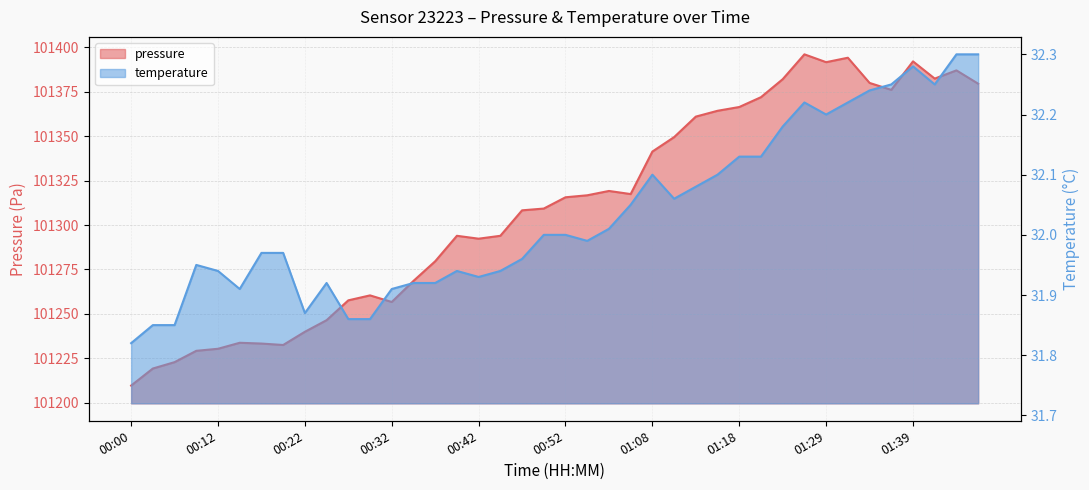

Does the chart have visible grid lines?

Yes